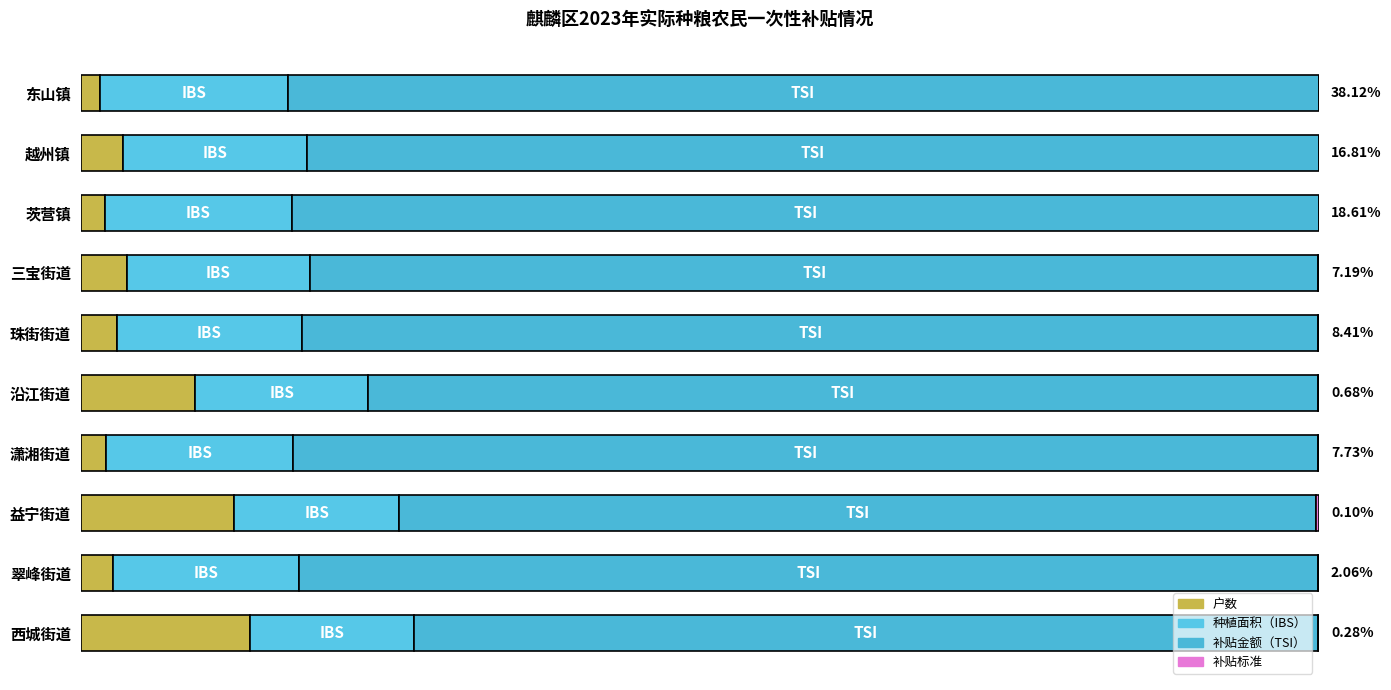

The value of 户数 at 潇湘街道 is 0.0. True or false?

False